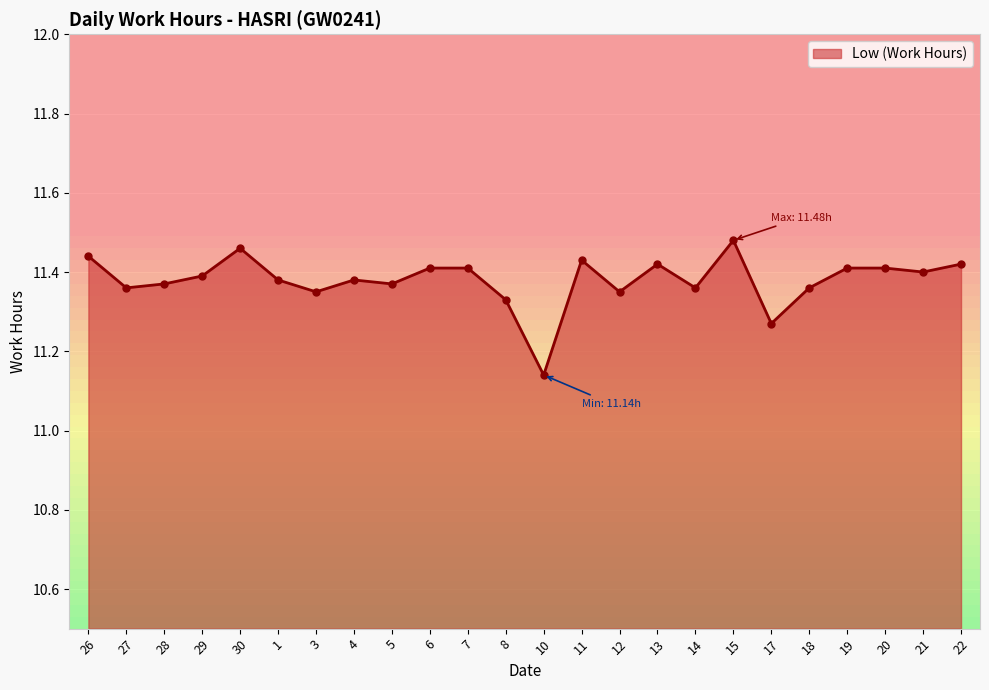

True or false: the data shows 18.4 at 10.

False